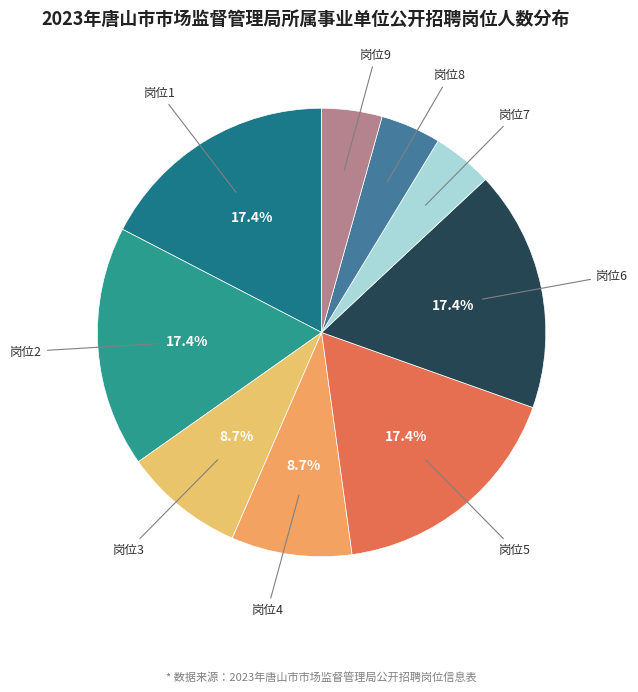

What percentage is the 岗位3 slice, to the nearest percent?

9%